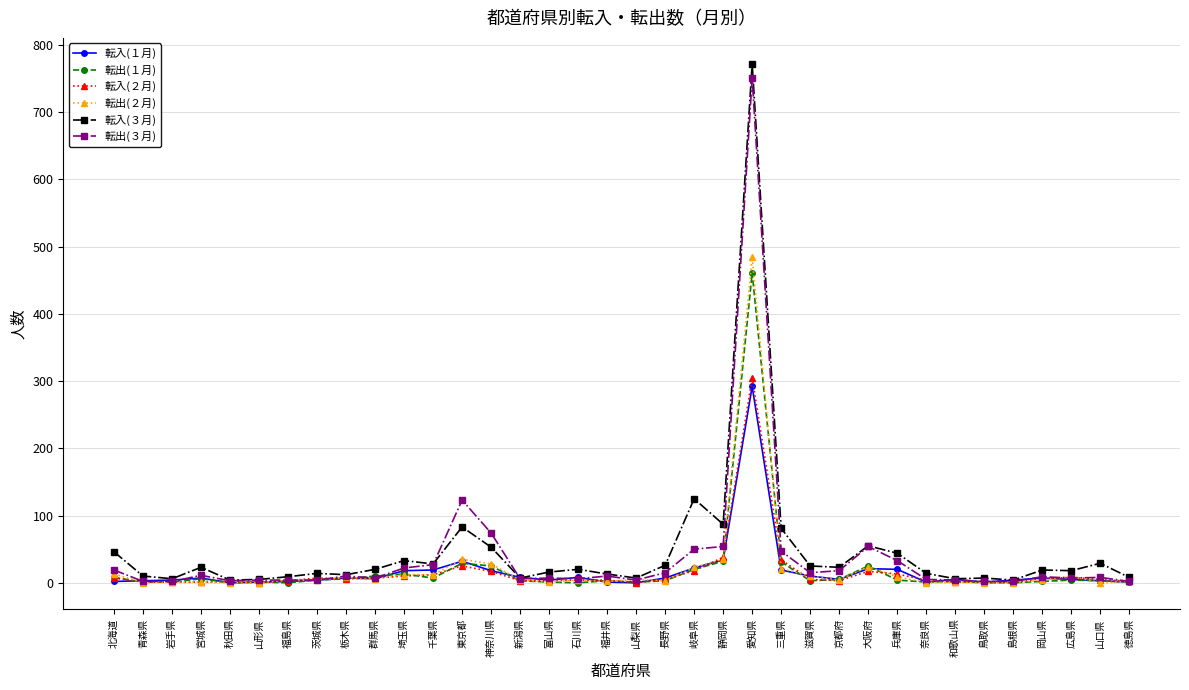

Which series has the largest total across all categories?

転入(３月)